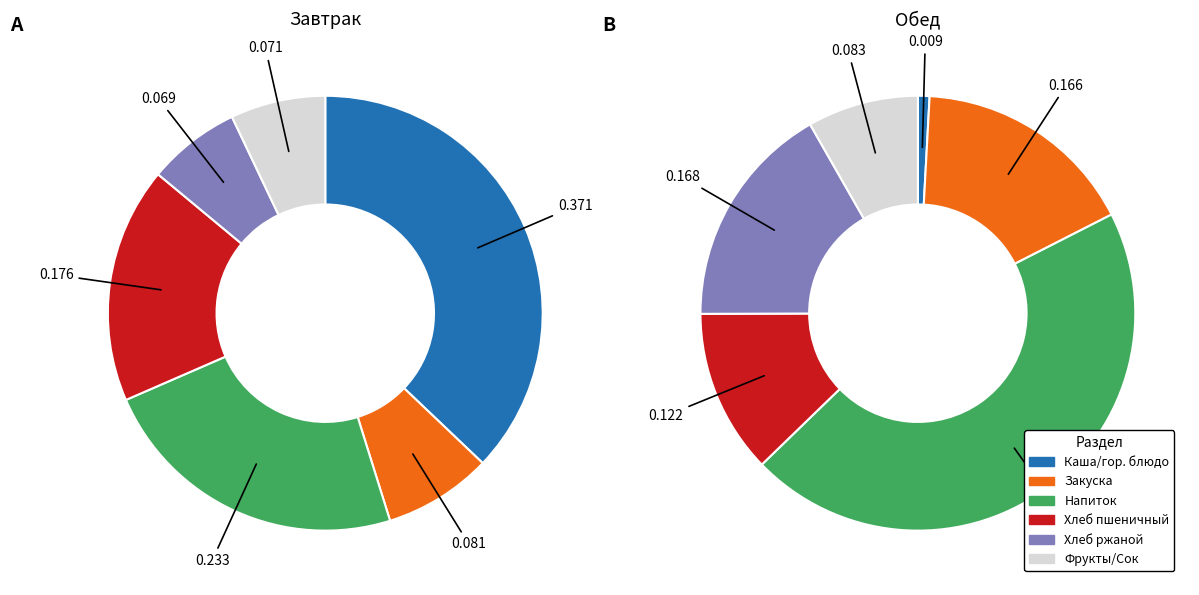

To the nearest percent, what is the difference between the largest and smallest slice percentages?

30%